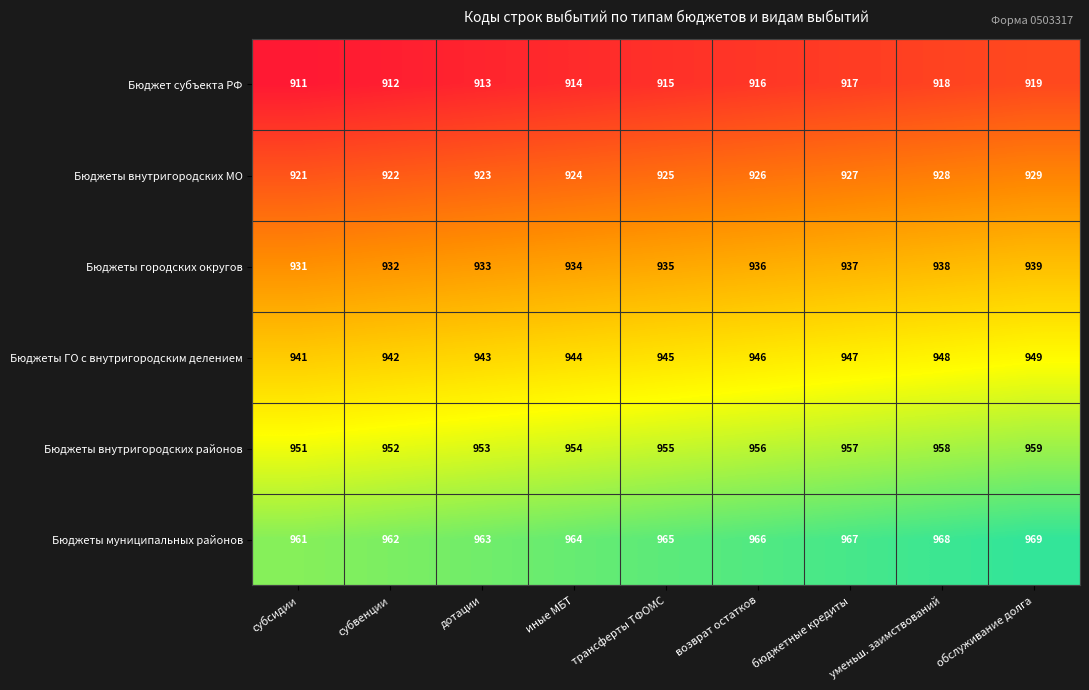

Is the value of Бюджеты муниципальных районов at иные МБТ greater than the value of Бюджет субъекта РФ at трансферты ТФОМС?

Yes